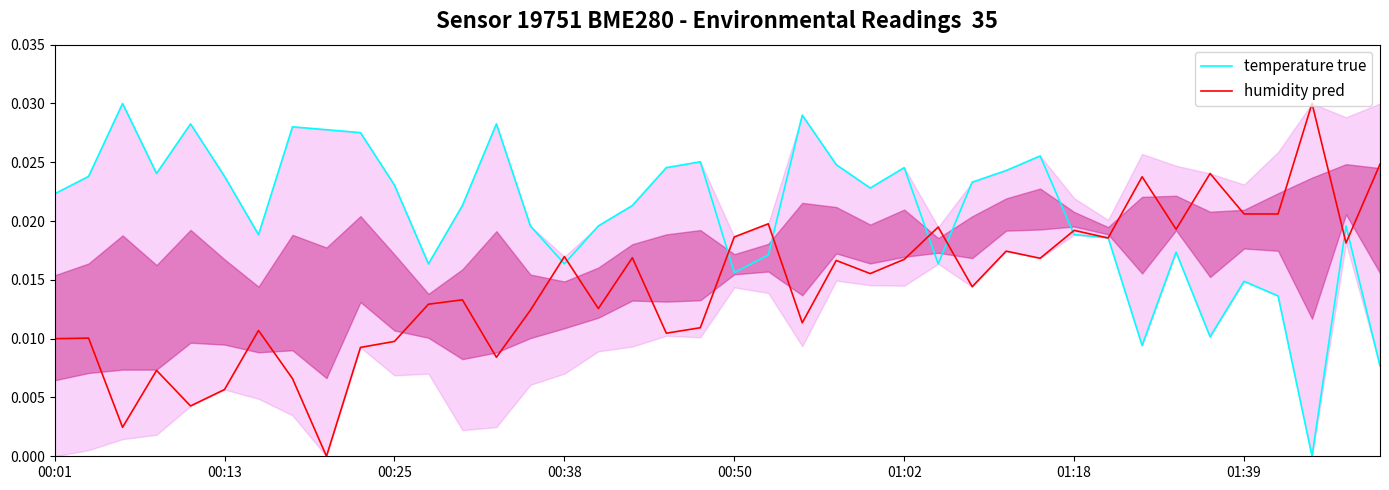

At how many categories does at least one series exceed 0?

40